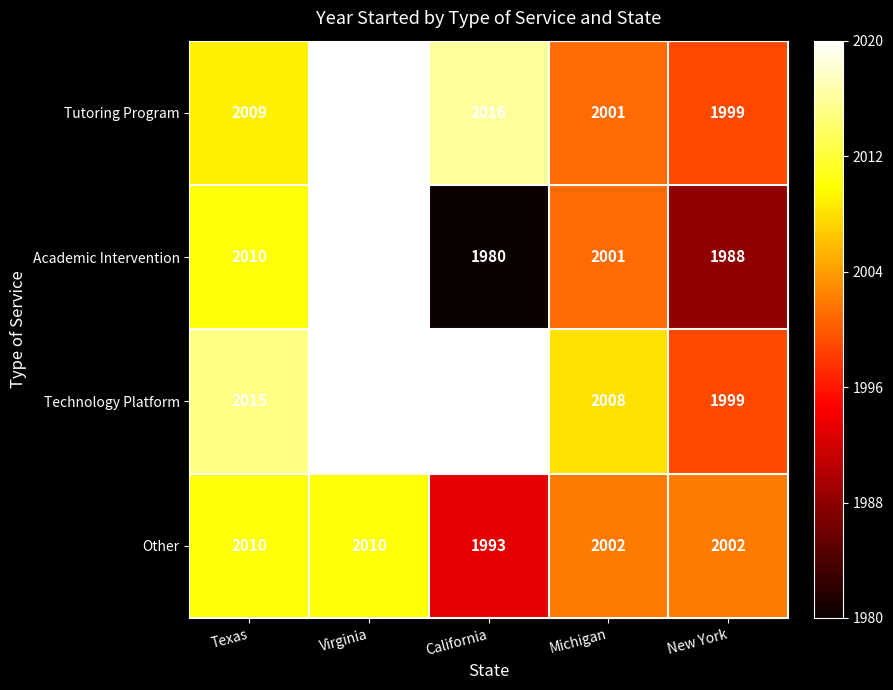

Which series changed the most between Virginia and California?

Academic Intervention